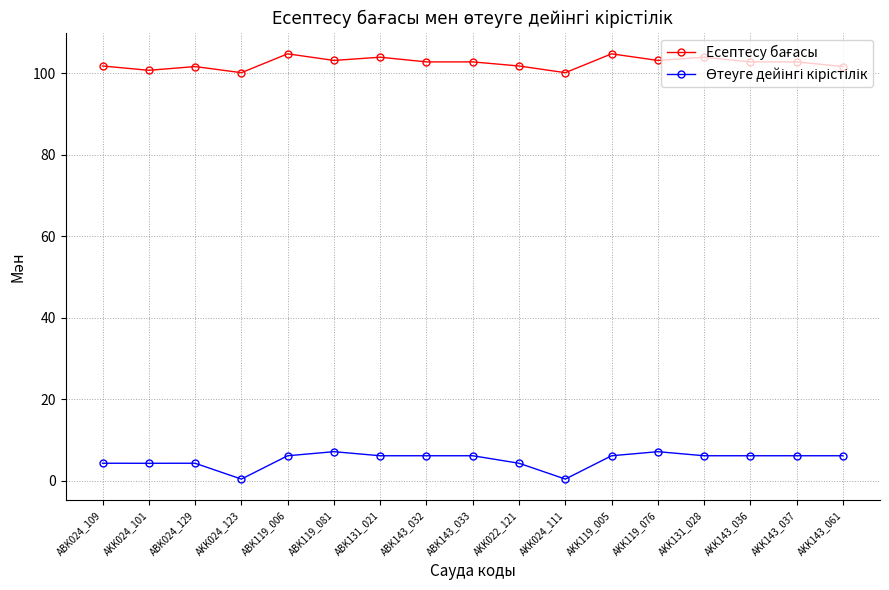

Does the chart have visible grid lines?

Yes